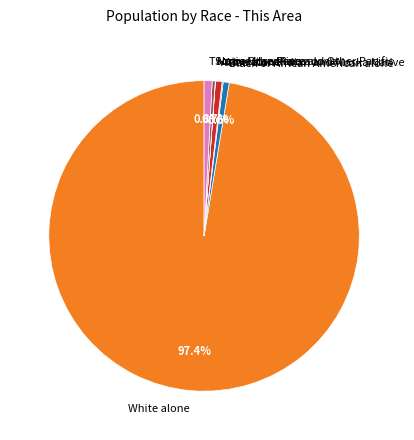

What is the largest slice in the pie chart?

White alone